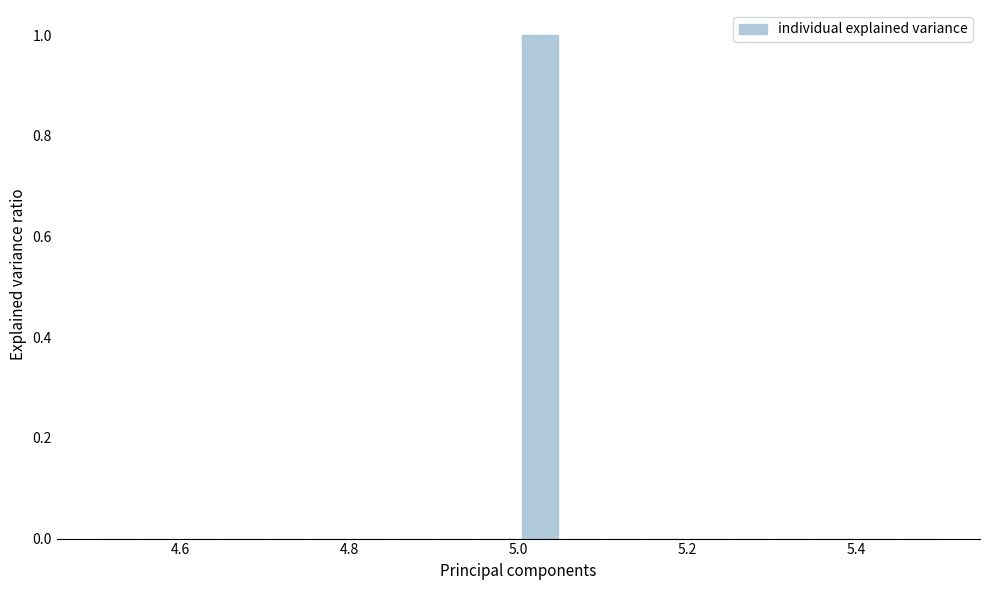

Read against the x-axis, roughly where is the centre of the tallest bar?

5.02